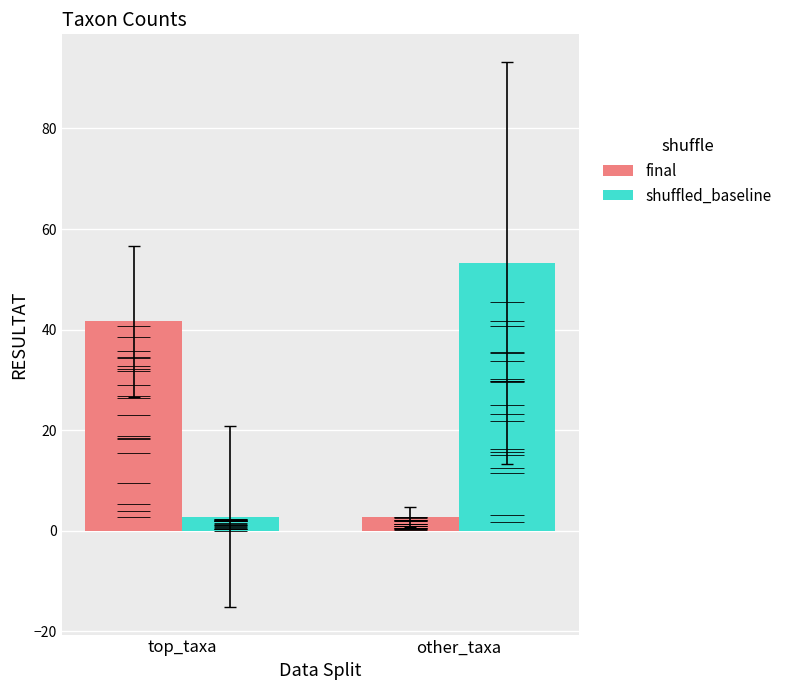

What is the spread (max minus min) of values at top_taxa?

38.9